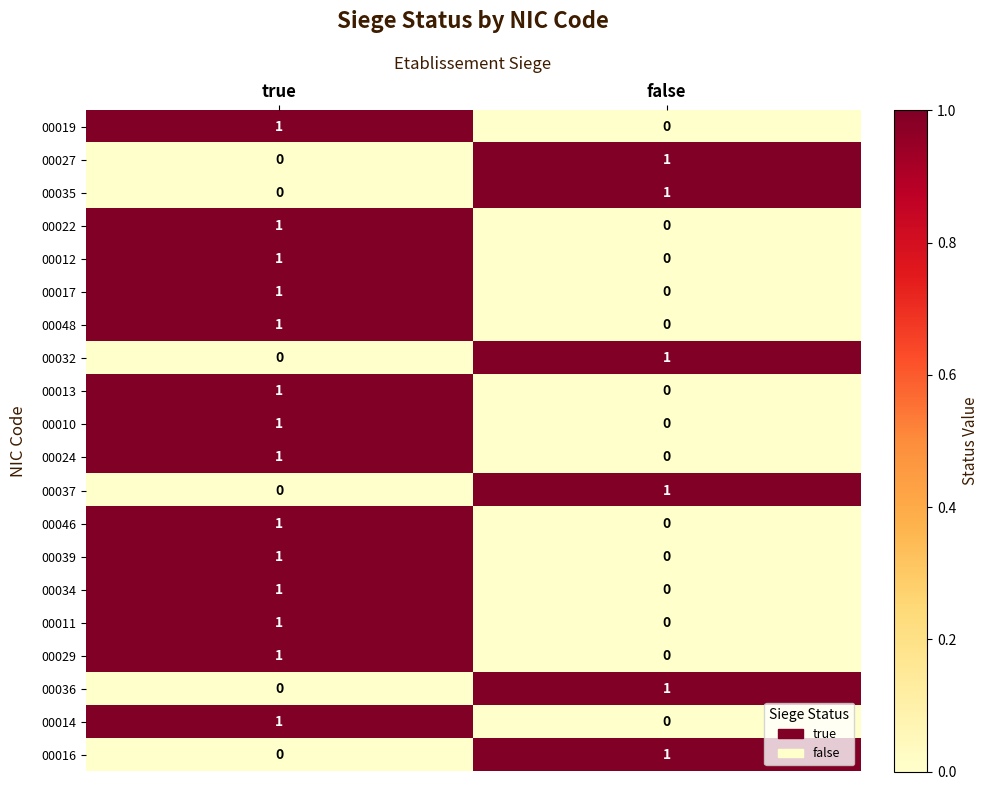

Is it true that 00046 equals 1 at true?

True